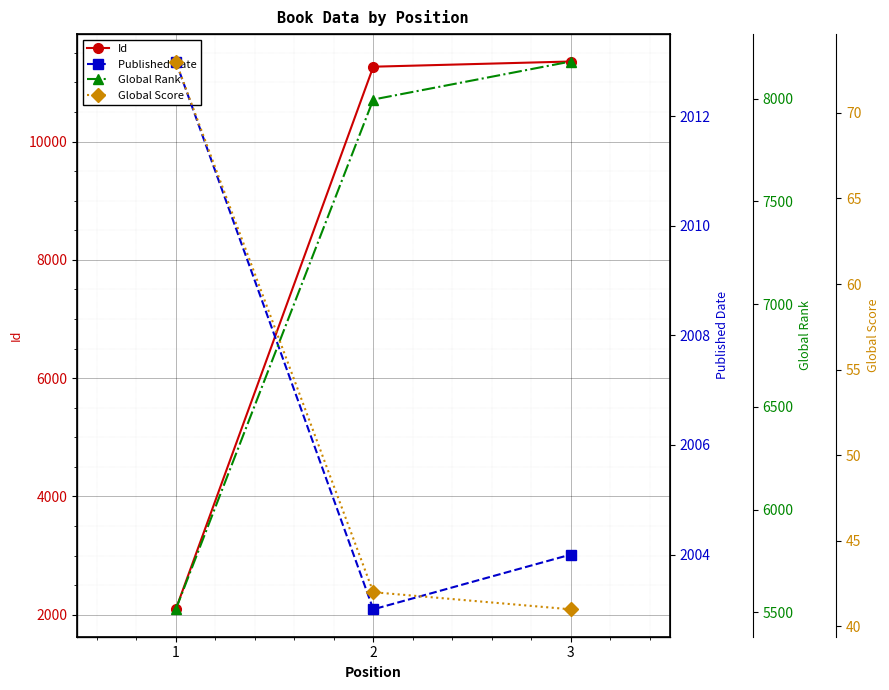

Where does the Id series first go above 11265?

3